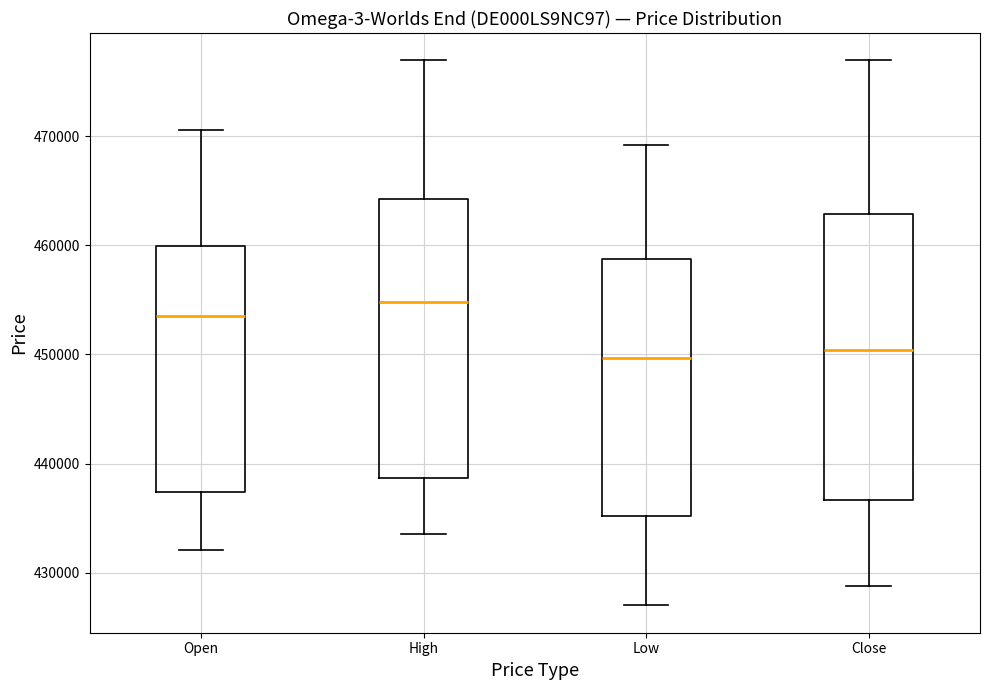

Reading left to right, read every box against the y-axis: the position of its median line, the range the box covers, and the ends of its whiskers. The values are not printed on the chart, so give them approximately, as read against the axis.

Open: median 454000, box 437000 to 460000, whiskers 432000 to 471000
High: median 455000, box 439000 to 464000, whiskers 434000 to 477000
Low: median 450000, box 435000 to 459000, whiskers 427000 to 469000
Close: median 450000, box 437000 to 463000, whiskers 429000 to 477000